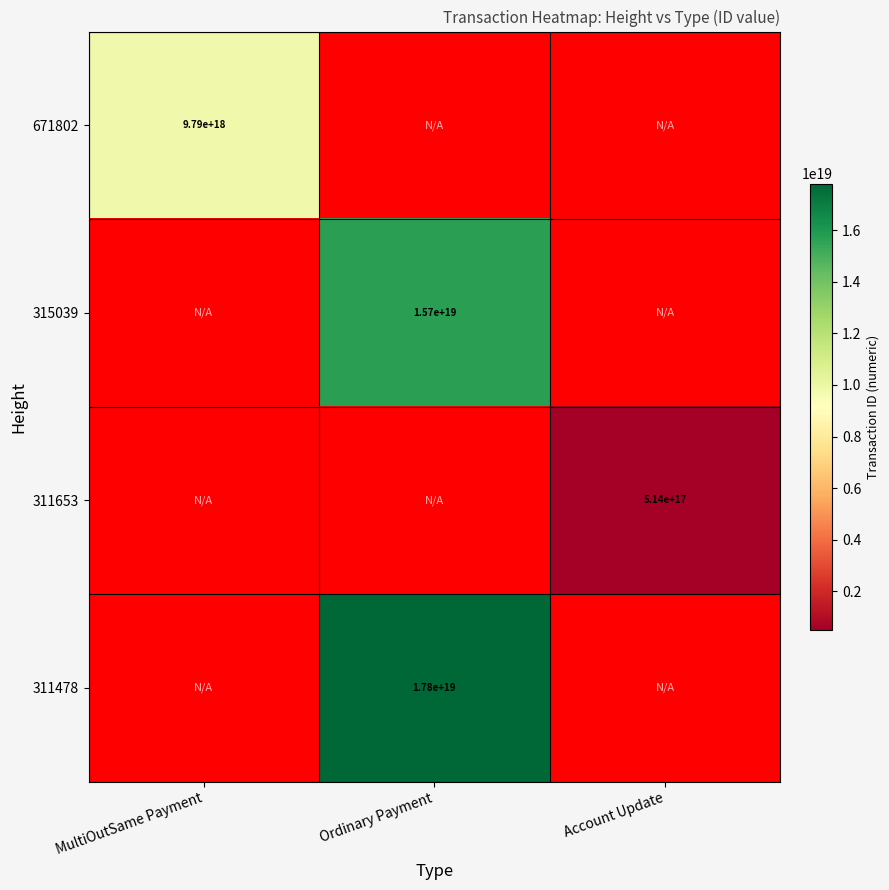

Is the value of 311653 at Ordinary Payment greater than the value of 671802 at MultiOutSame Payment?

No